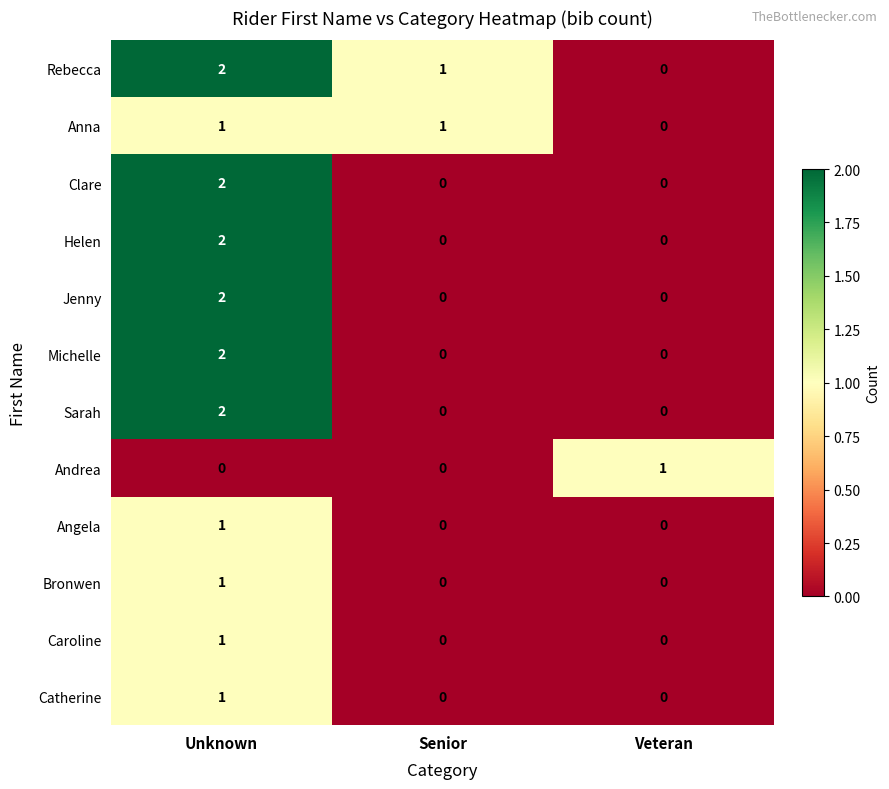

Which category has the highest value across all series?

Unknown